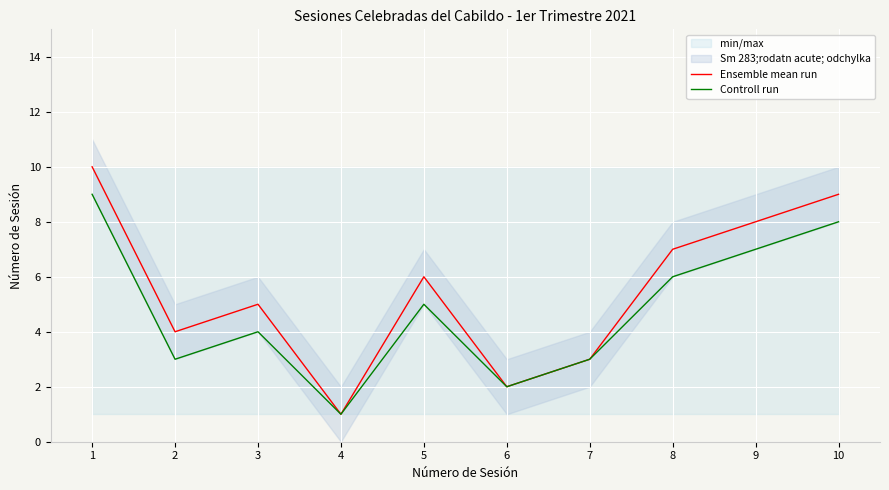

True or false: Ensemble mean run and Controll run cross at least once.

False